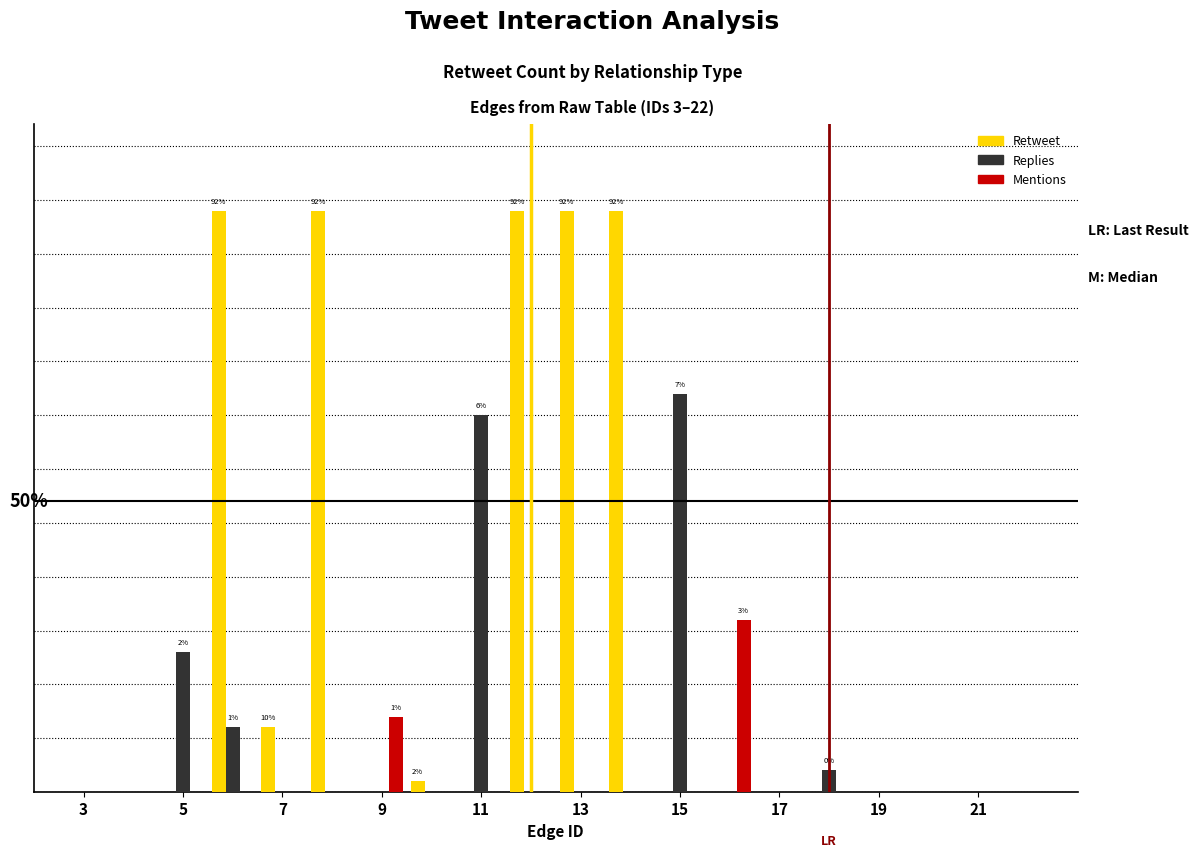

Are the bars horizontal?

No